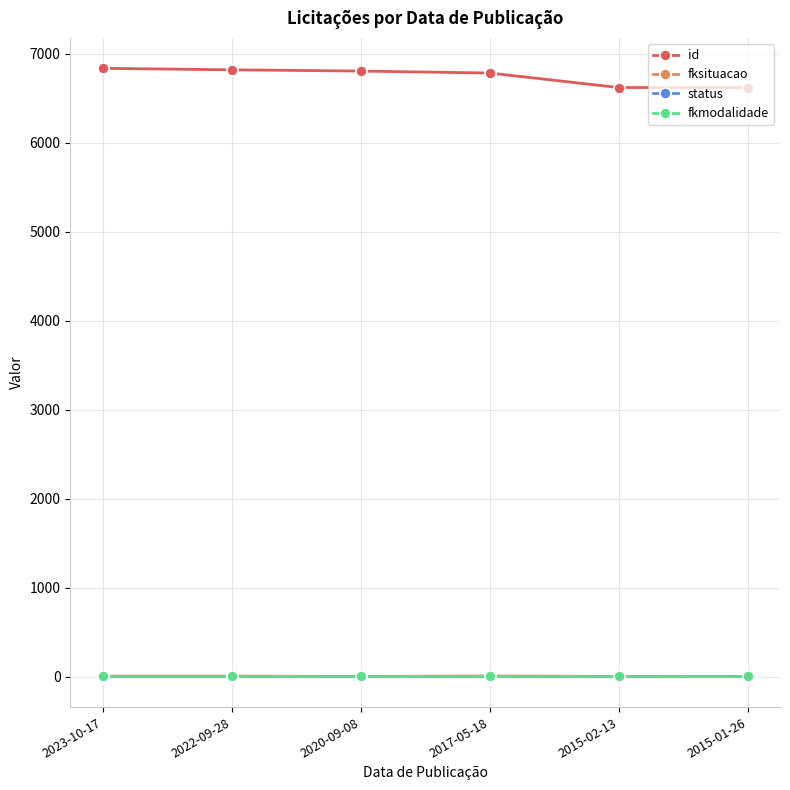

What is the greatest value displayed?

6837